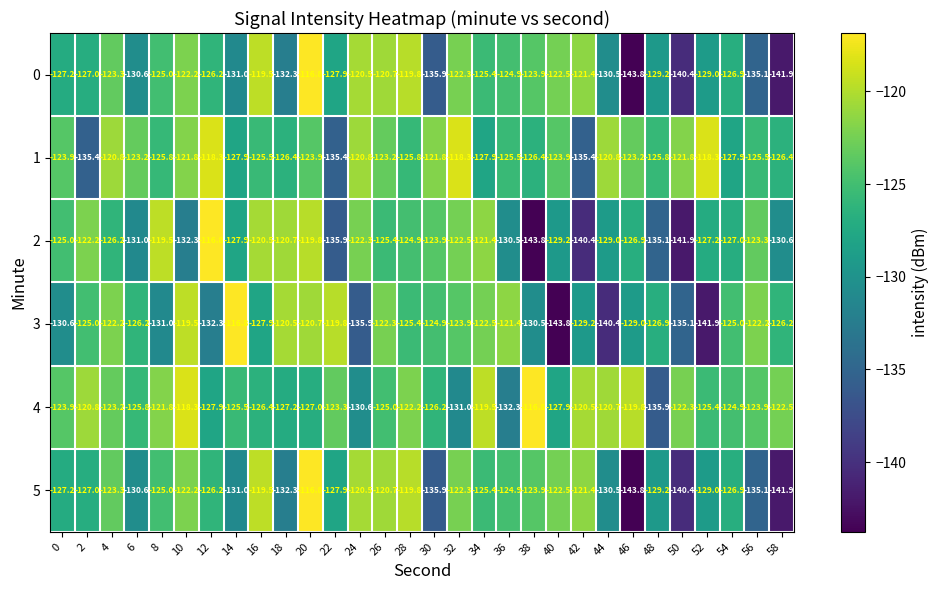

What is the smallest value displayed?

-143.8